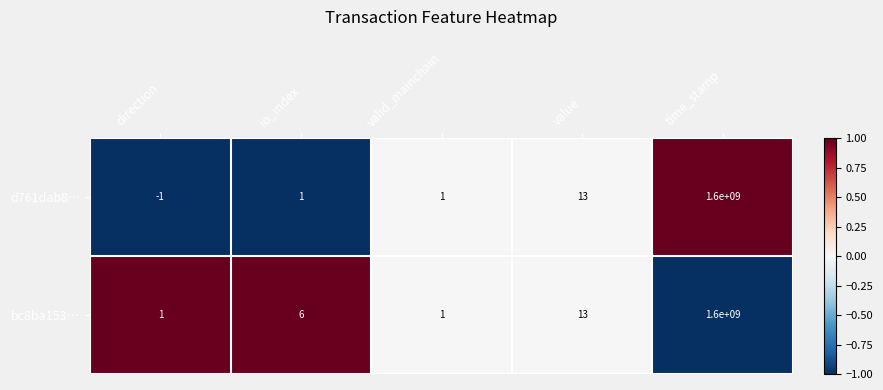

What is the difference between the second highest and second lowest values in the d761dab8… series?

12